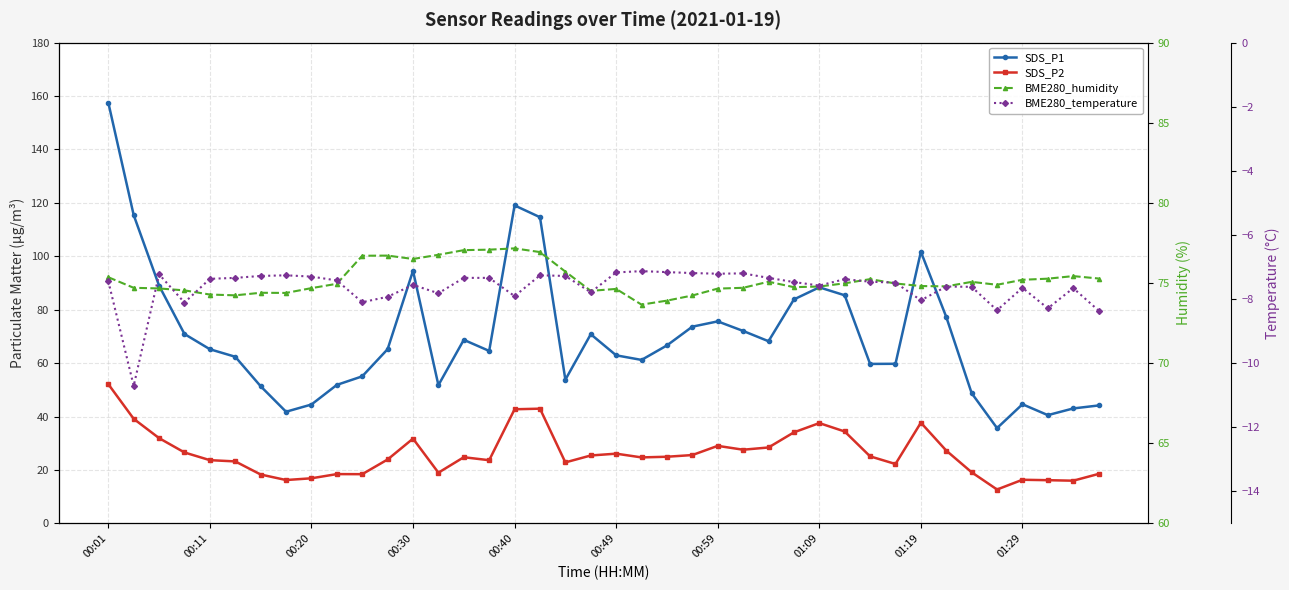

Which series has the widest spread of values?

SDS_P1